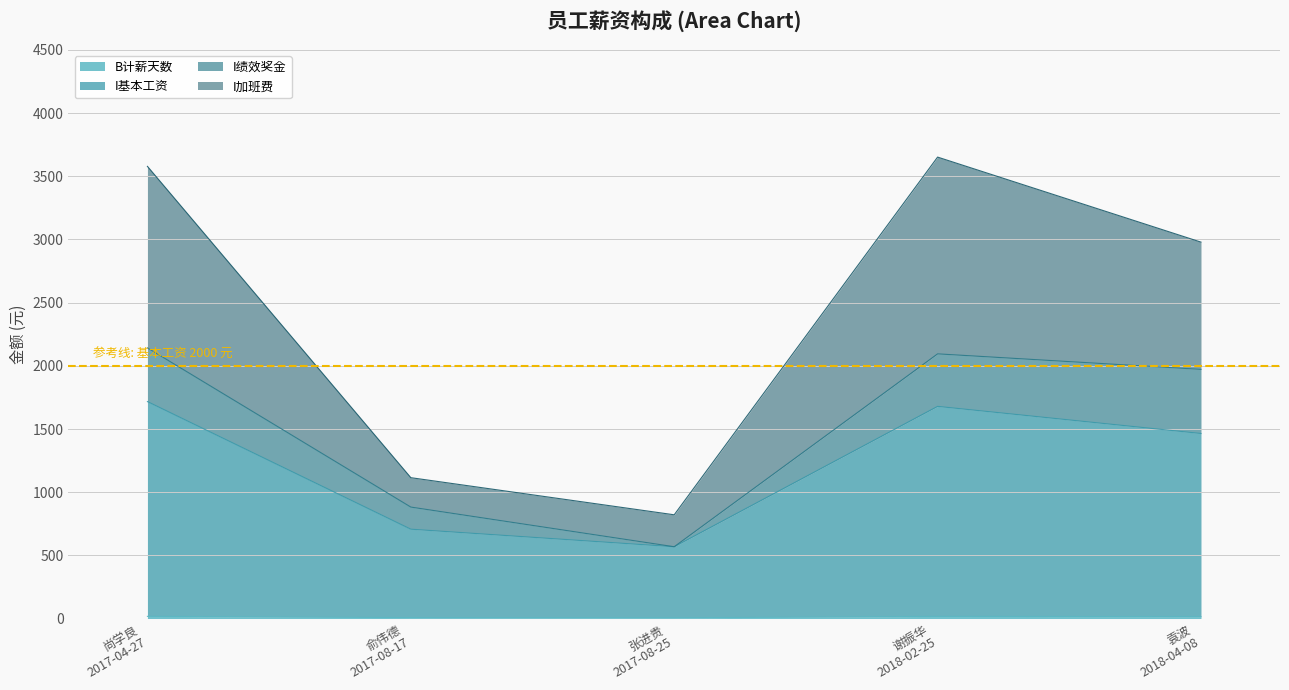

Does the chart have visible grid lines?

Yes